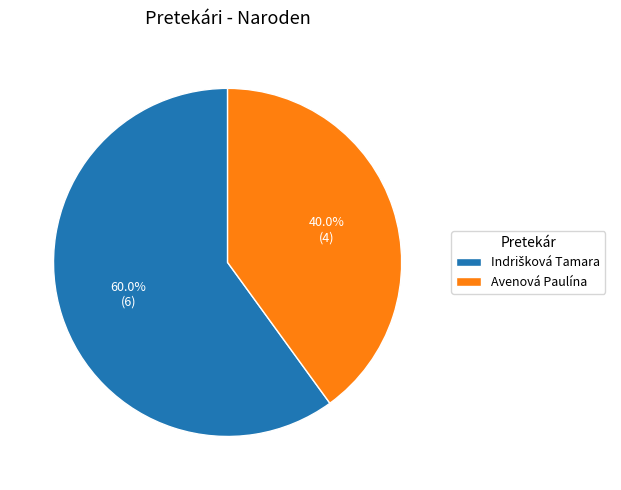

Is Avenová Paulína the majority of the pie?

No